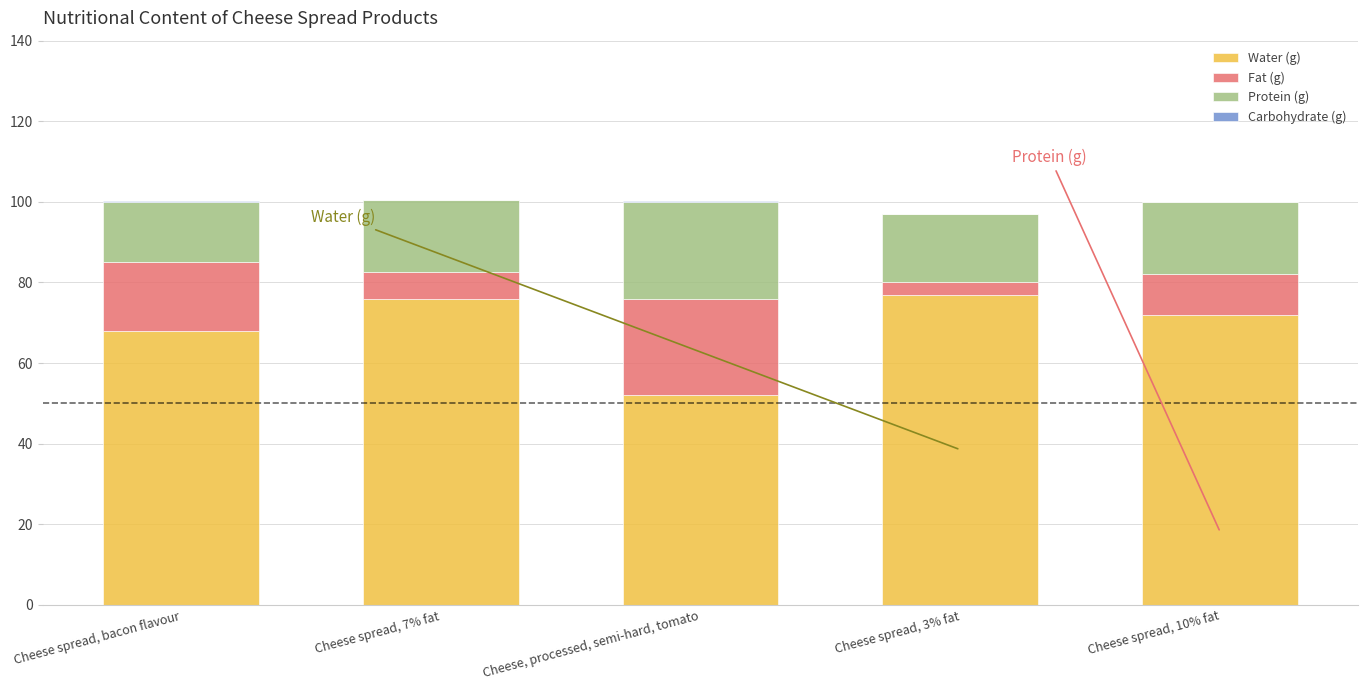

What is the difference between the maximum and minimum values in the Fat (g) series?

21.0